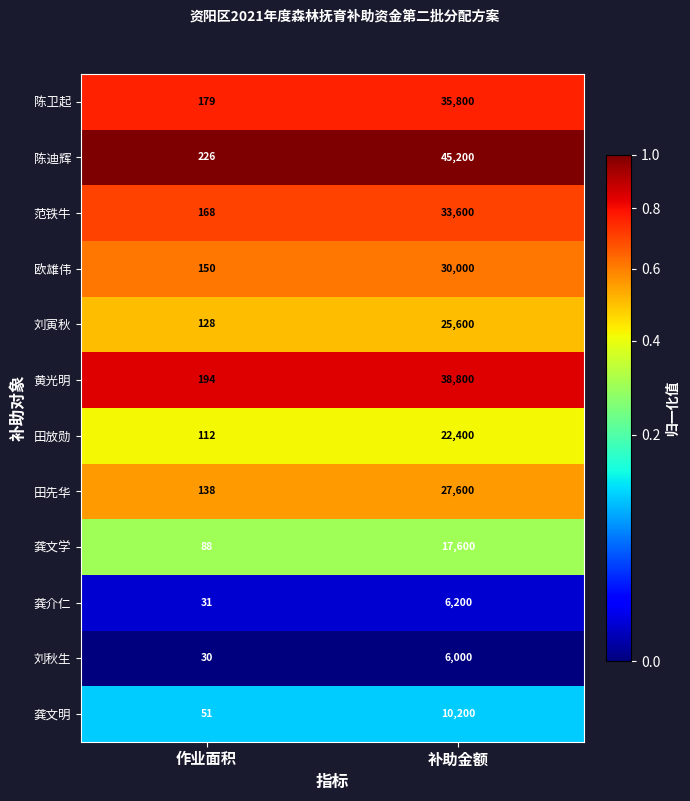

Which label corresponds to the smallest value in the chart?

作业面积